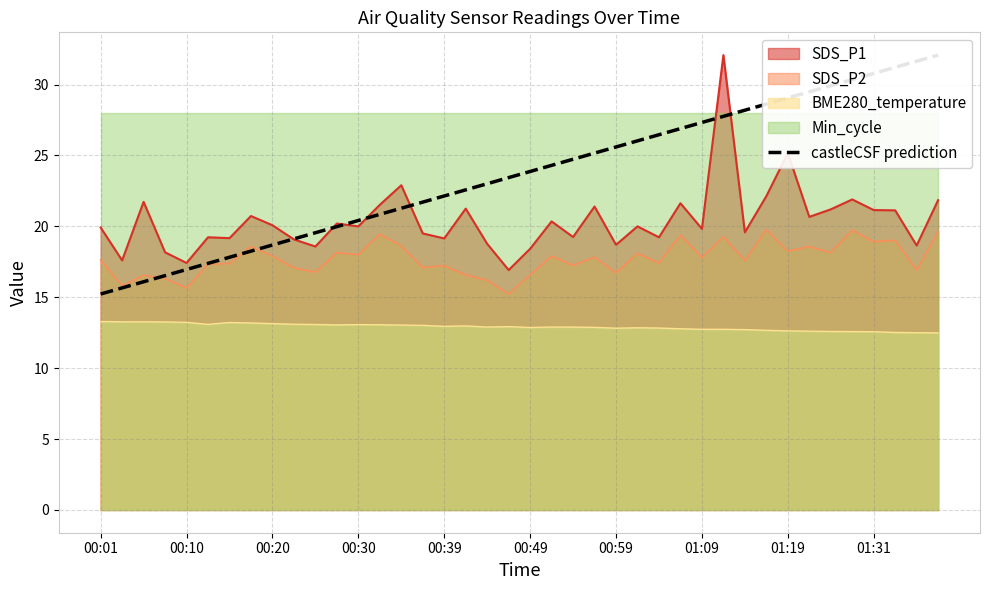

What is the value of the 29th point from the left?

27.3